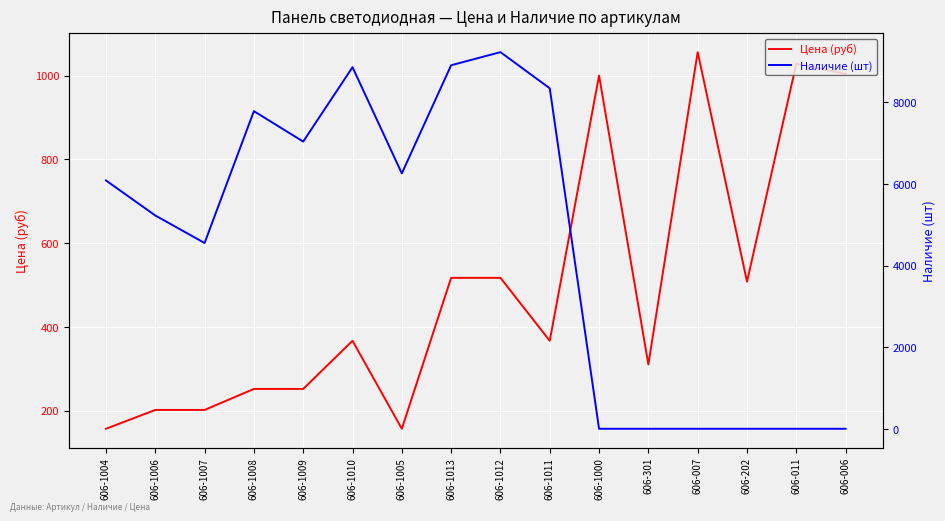

Rank the series by their average value, from lowest to highest.

Цена (руб), Наличие (шт)